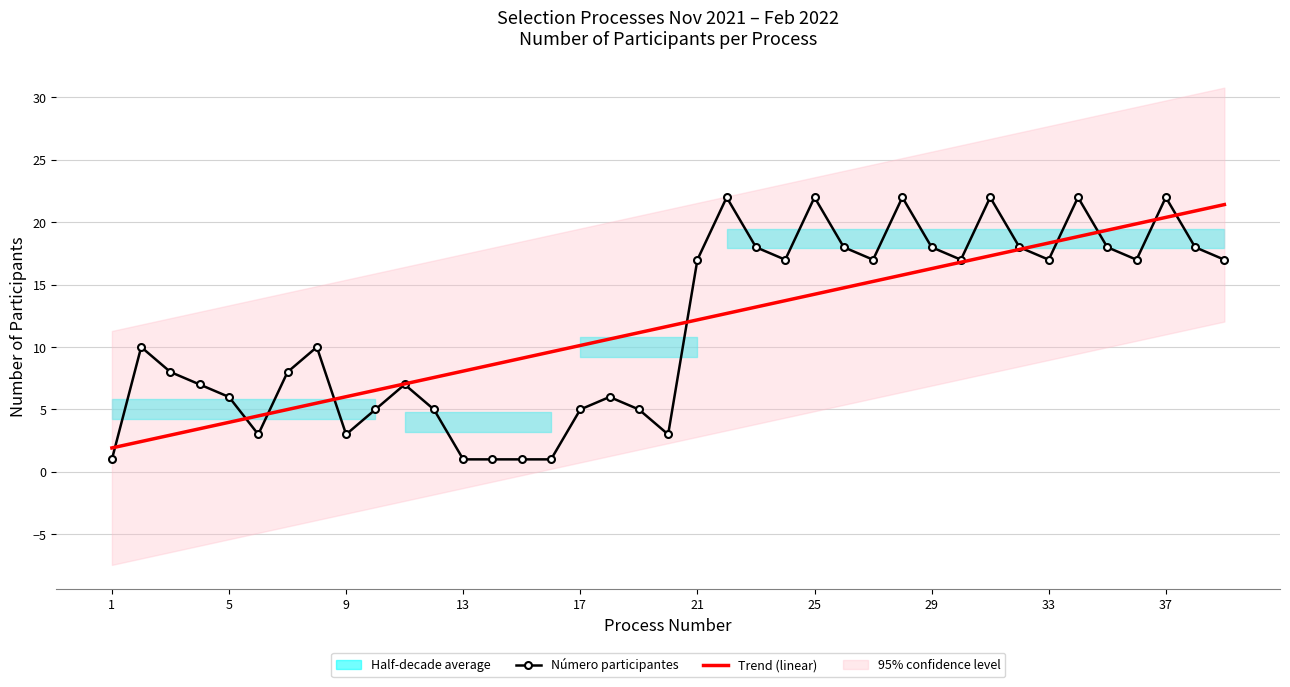

What is the smallest value displayed?

1.0